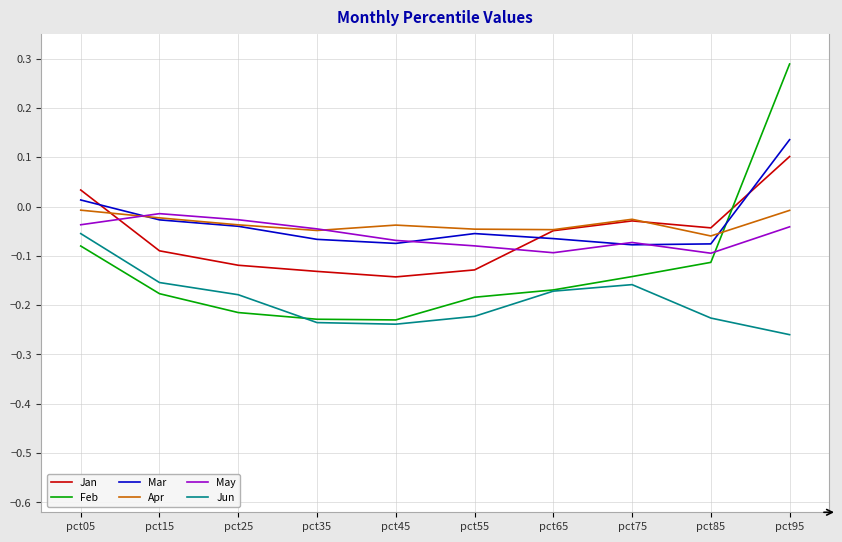

Where is the first local maximum for Jun?

pct75